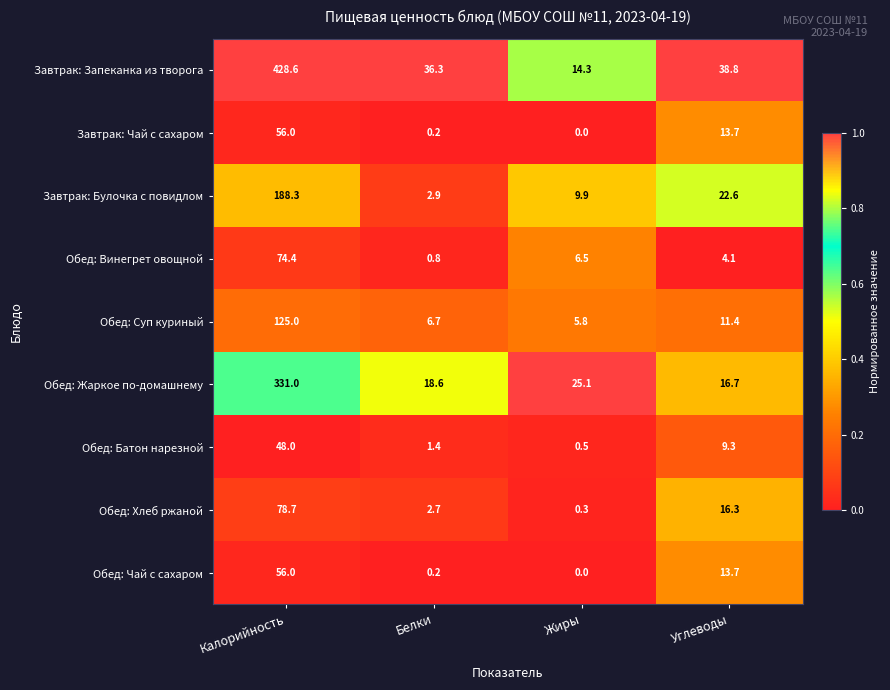

The Обед: Батон нарезной series shows 1.4 at Белки. True or false?

True